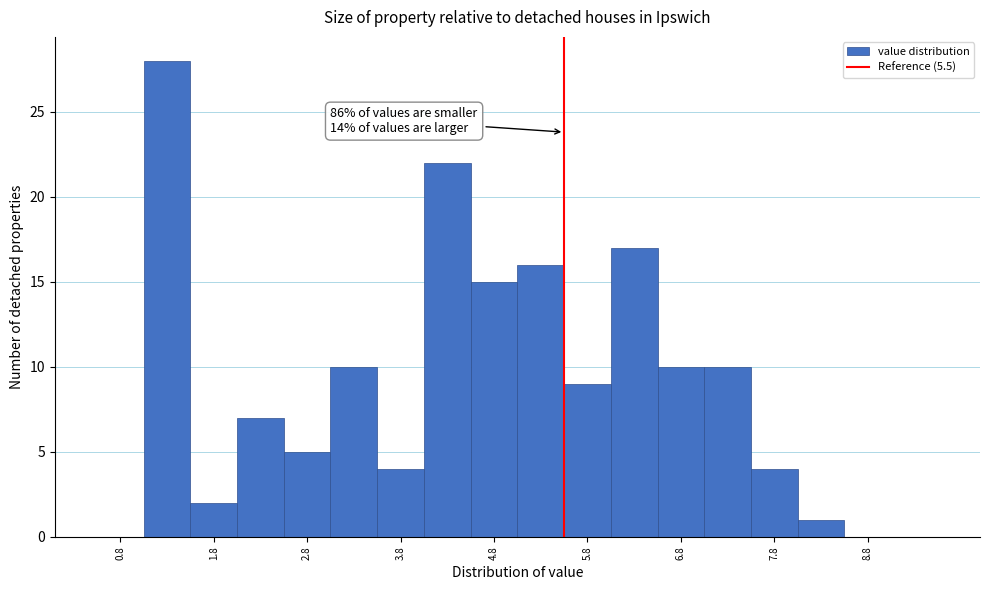

Over which range of the x-axis is the bar tallest?

1.0 to 1.5